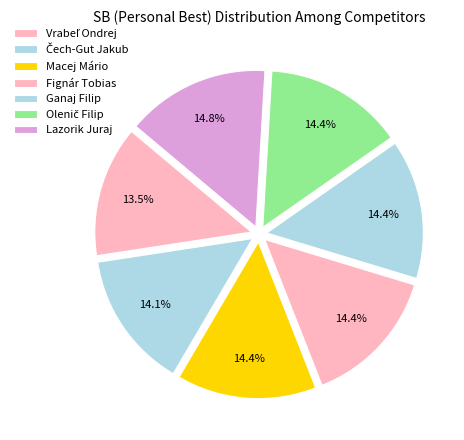

Which category has the biggest portion of the pie?

Lazorik Juraj